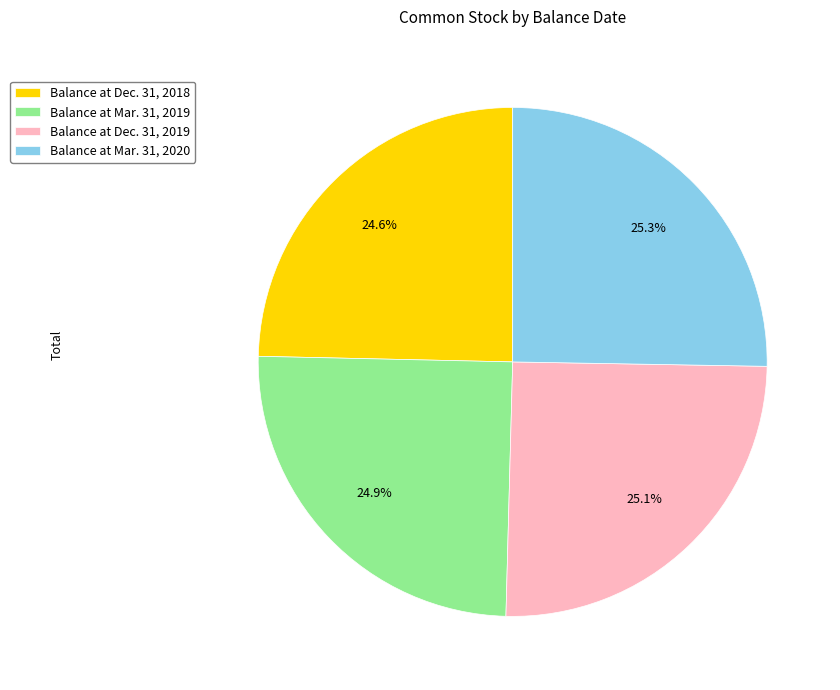

Is there any slice that represents more than half of the pie?

No